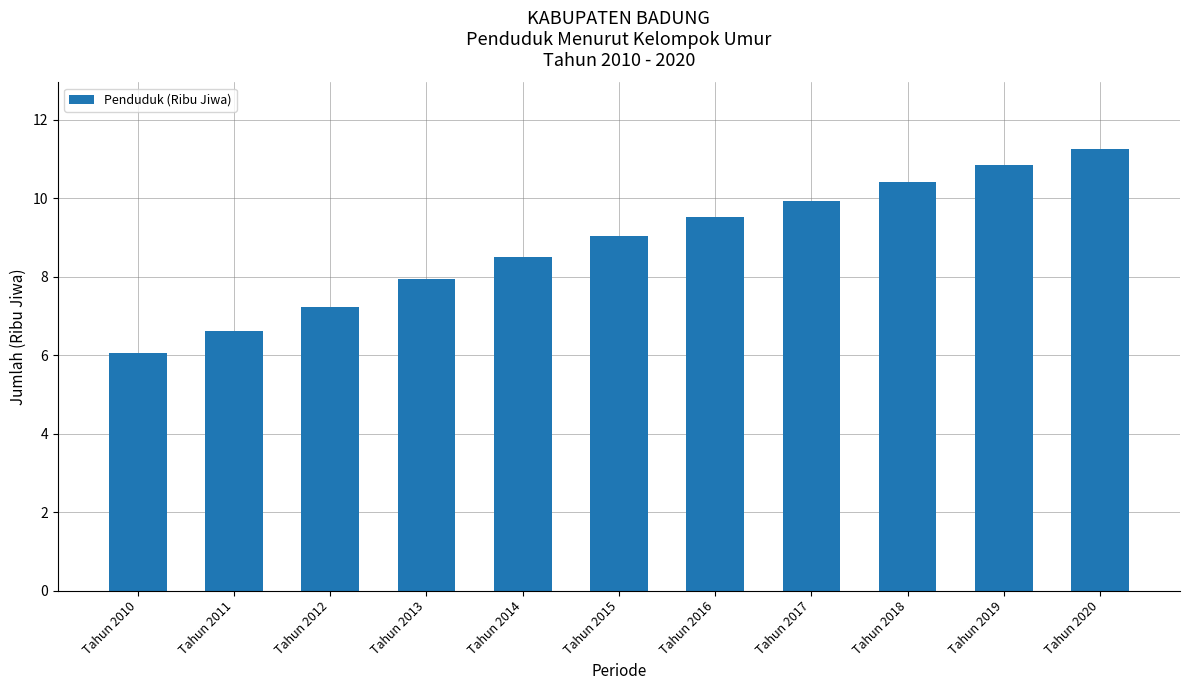

Reading right to left, transcribe all the data shown in this chart.

Tahun 2020=11.3	Tahun 2019=10.8	Tahun 2018=10.4	Tahun 2017=9.9	Tahun 2016=9.5	Tahun 2015=9.0	Tahun 2014=8.5	Tahun 2013=7.9	Tahun 2012=7.2	Tahun 2011=6.6	Tahun 2010=6.1